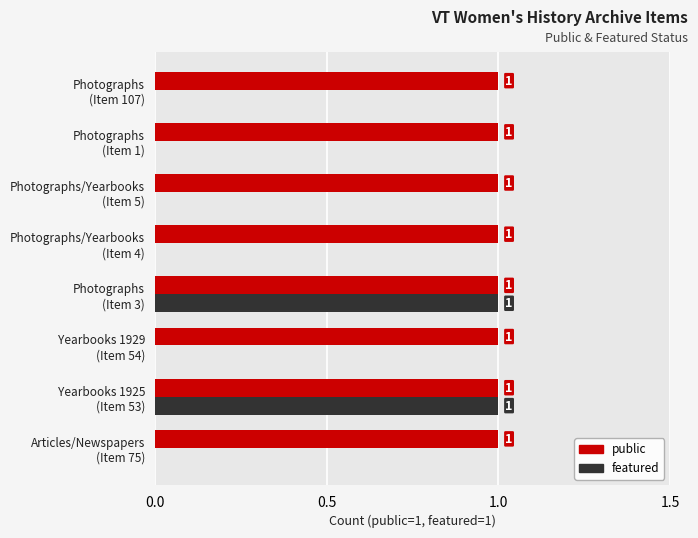

What is the sum of all public values?

8